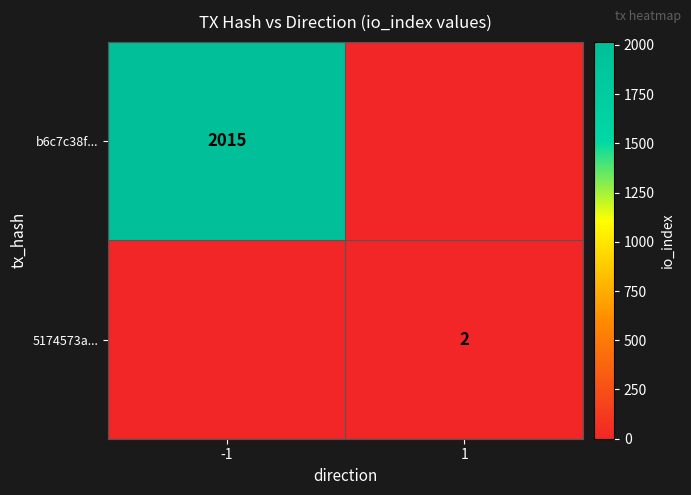

Is it true that 5174573a... equals 3 at 1?

False